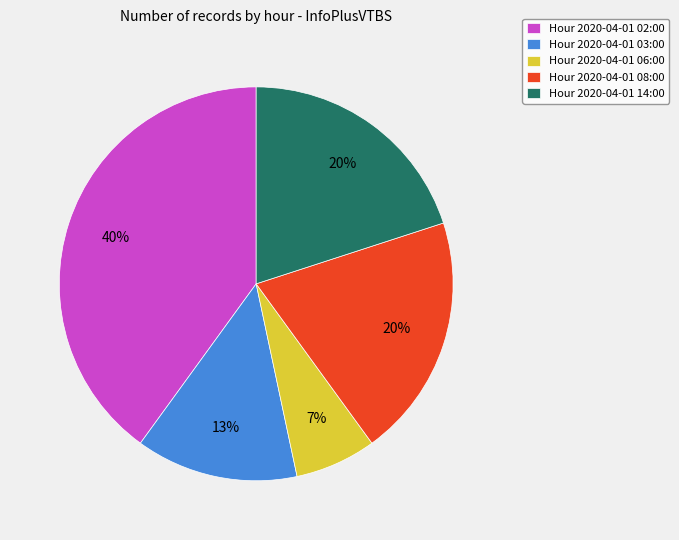

Combined, do Hour 2020-04-01 08:00 and Hour 2020-04-01 14:00 account for over 50%?

No